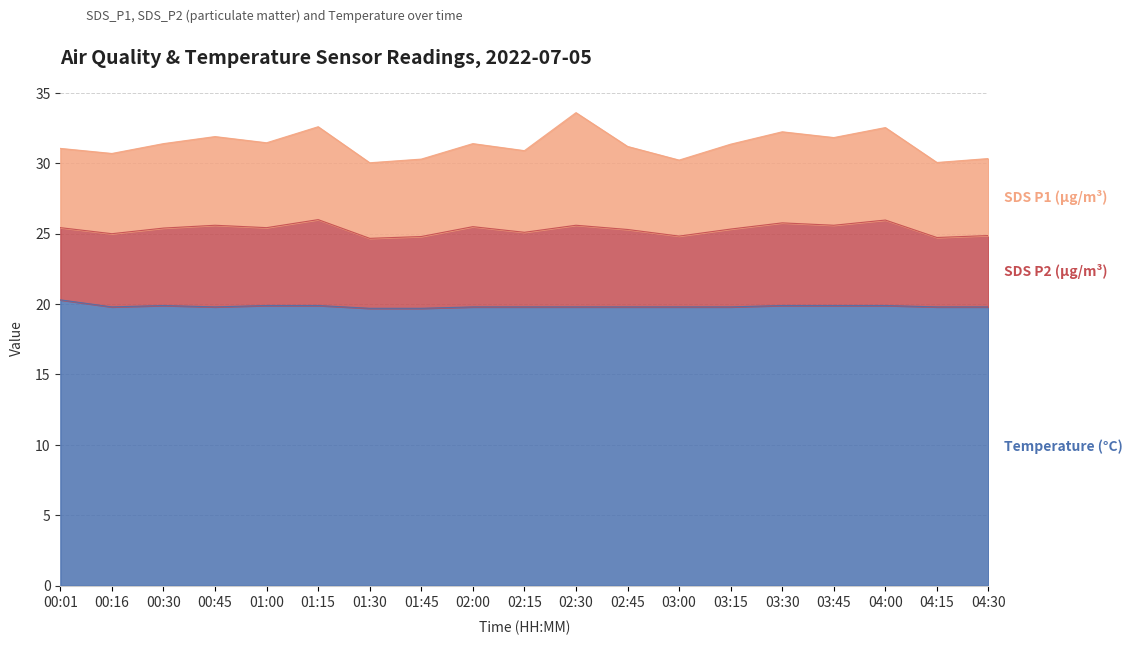

Which series has the largest total across all categories?

Temp